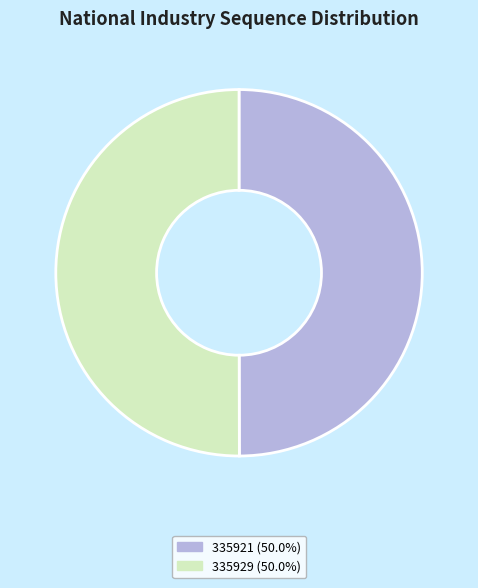

Combined, do 335921 (50.0%) and 335929 (50.0%) account for over 50%?

Yes